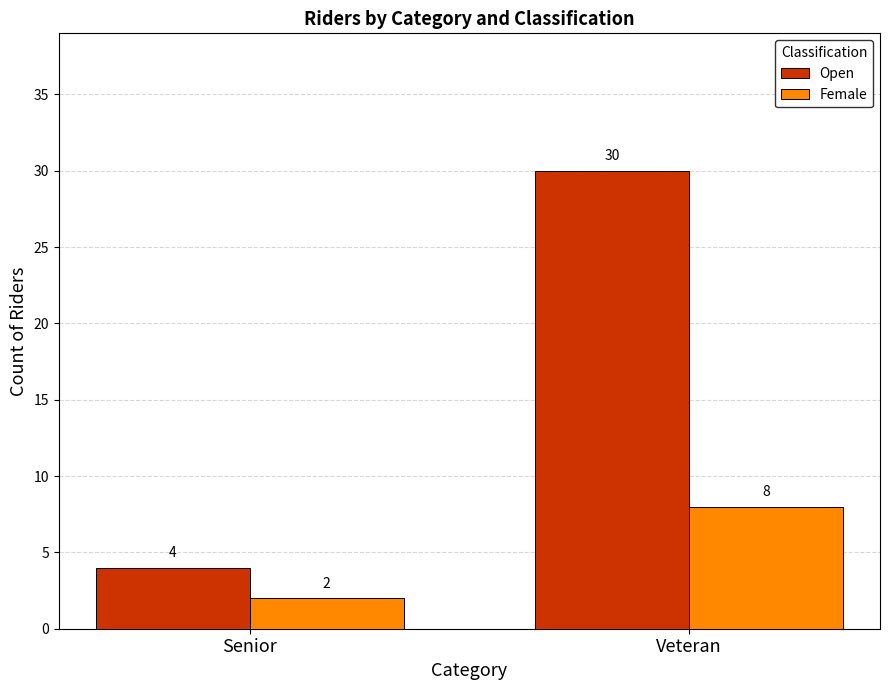

What is the label of the 1st bar from the right?

Veteran